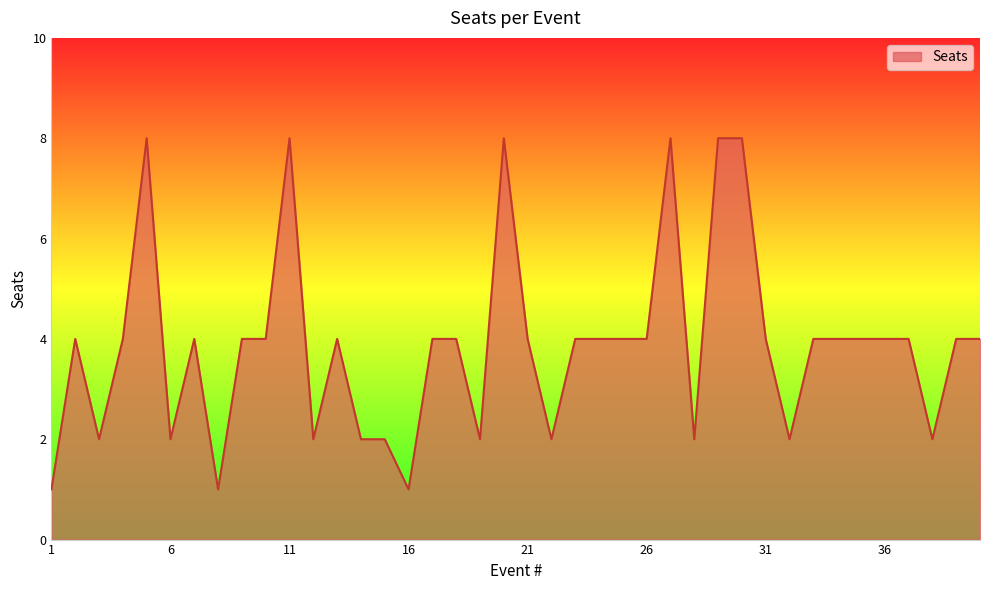

How many lines are shown in the chart?

1